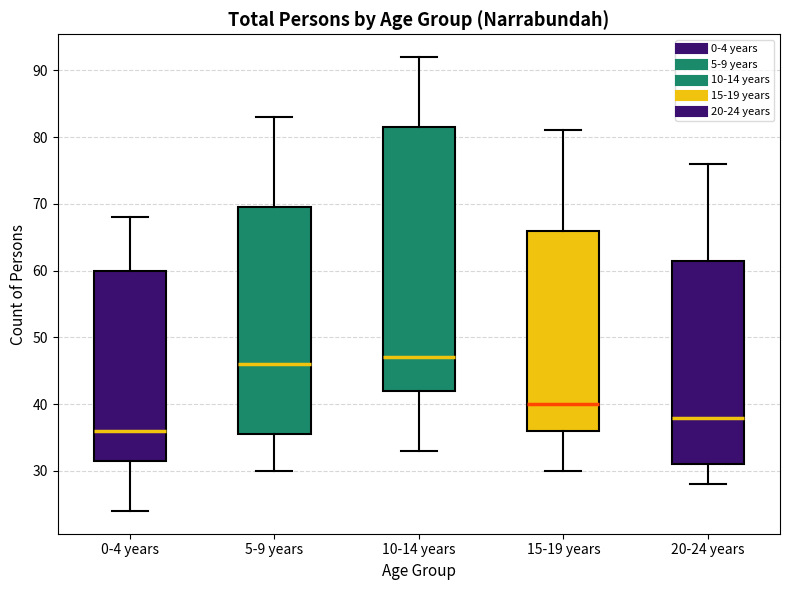

Reading left to right, transcribe this box plot: for each box, give where its median line is, the range the box spans, and where its two whiskers end, as read against the y-axis. The values are not printed on the chart, so give them approximately, as read against the axis.

0-4 years: median 36, box 32 to 60, whiskers 24 to 68
5-9 years: median 46, box 36 to 70, whiskers 30 to 83
10-14 years: median 47, box 42 to 82, whiskers 33 to 92
15-19 years: median 40, box 36 to 66, whiskers 30 to 81
20-24 years: median 38, box 31 to 62, whiskers 28 to 76